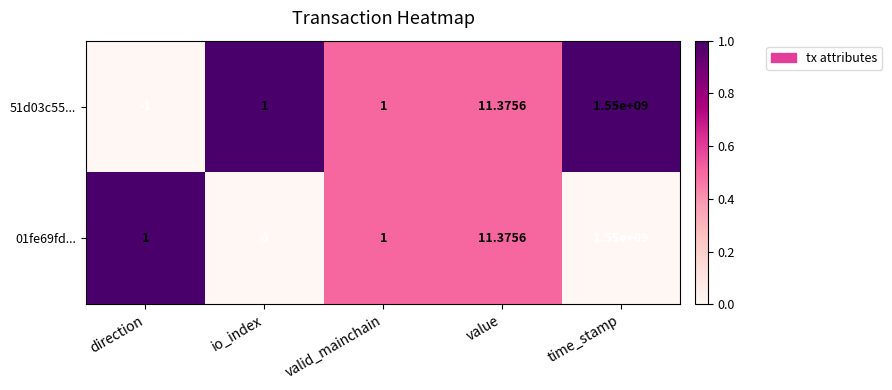

At which category is the sum across all series the highest?

time_stamp